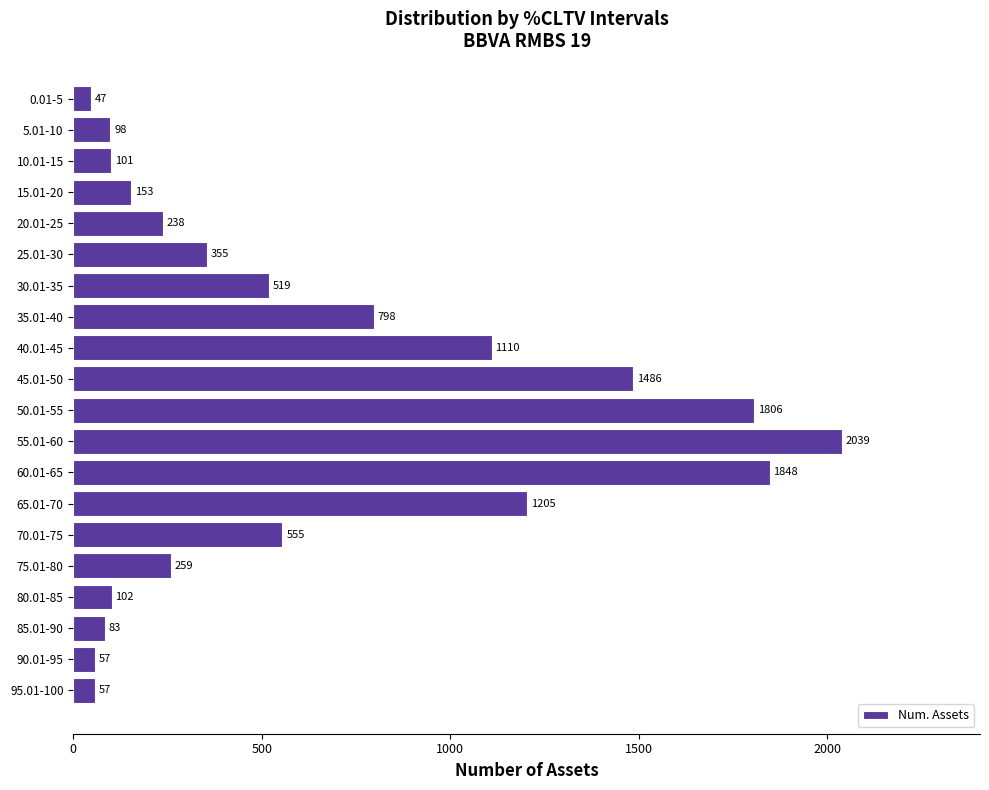

What is the difference between the maximum and minimum values?

1992